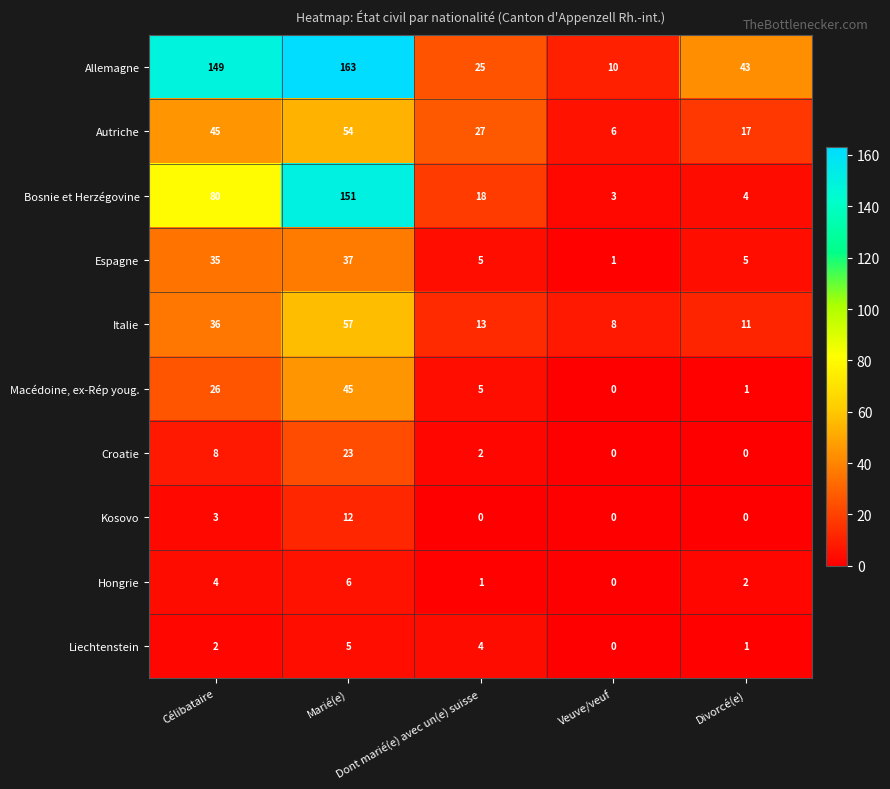

Count the number of categories in the chart.

5